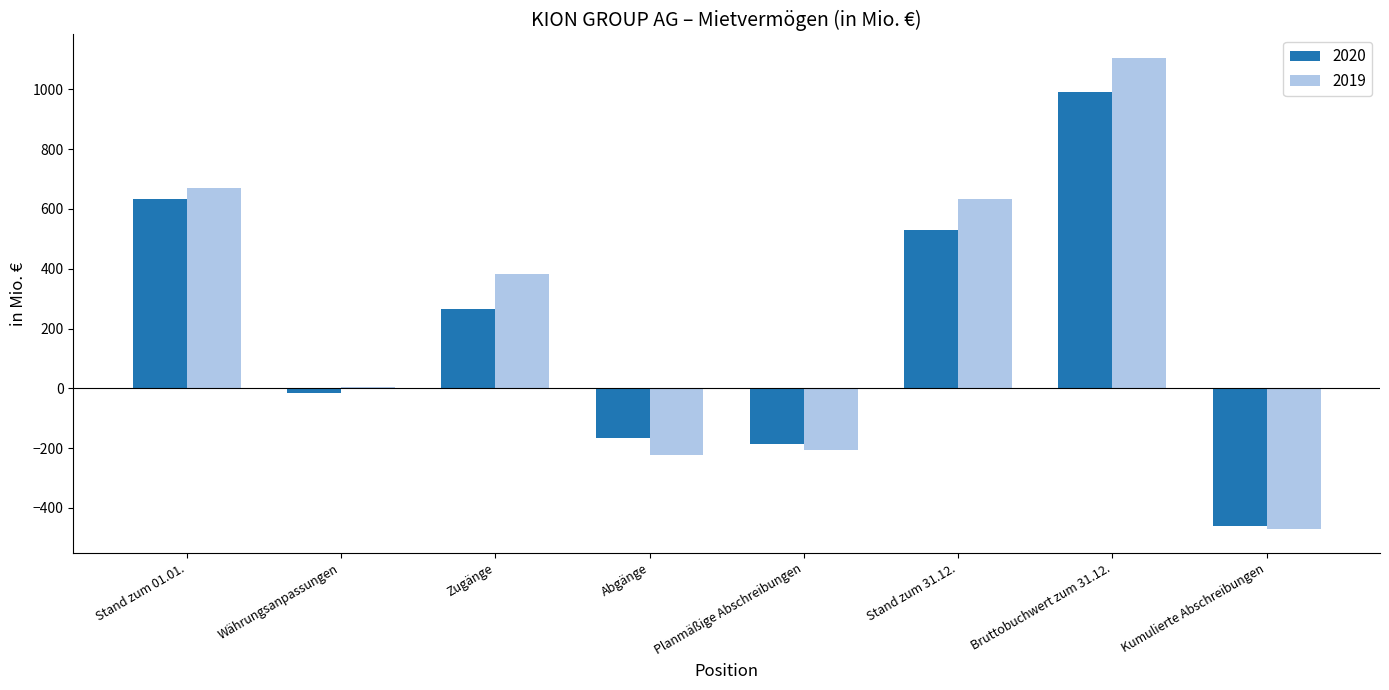

How many groups of bars are there?

8